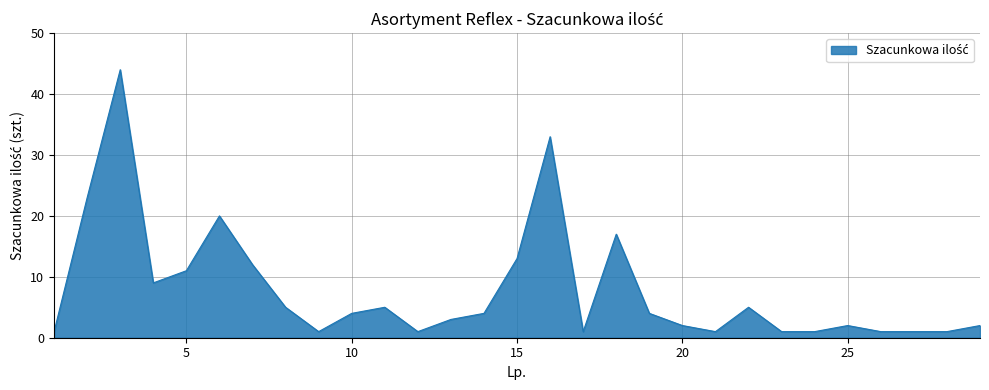

What is the difference between the maximum and minimum values?

43